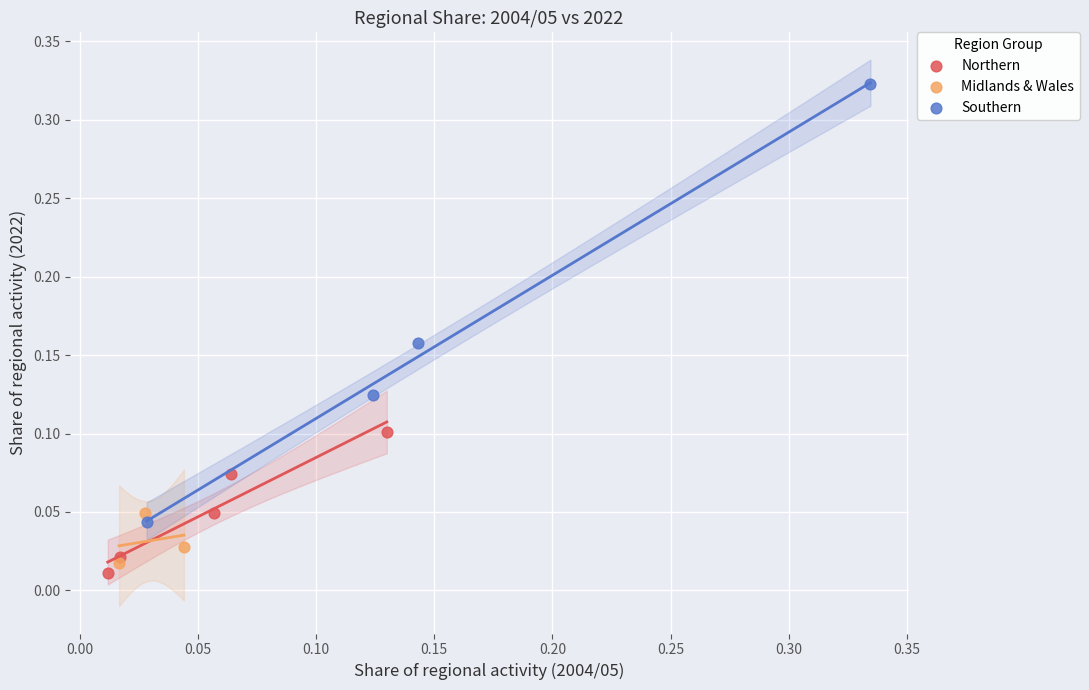

Which series contains the highest Y value?

Southern